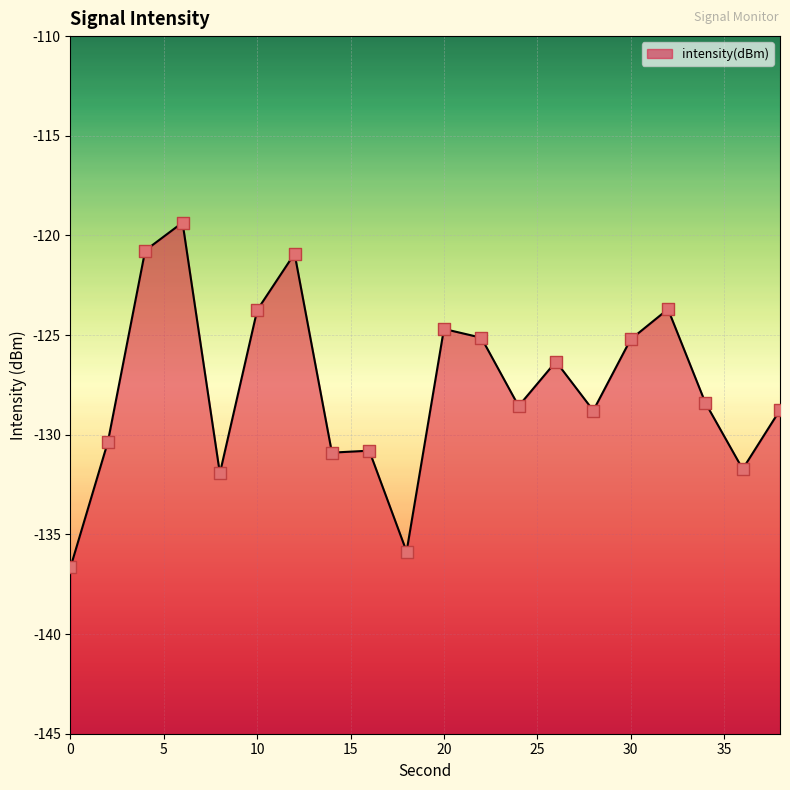

What is the change in value from 4 to 28?

-8.0